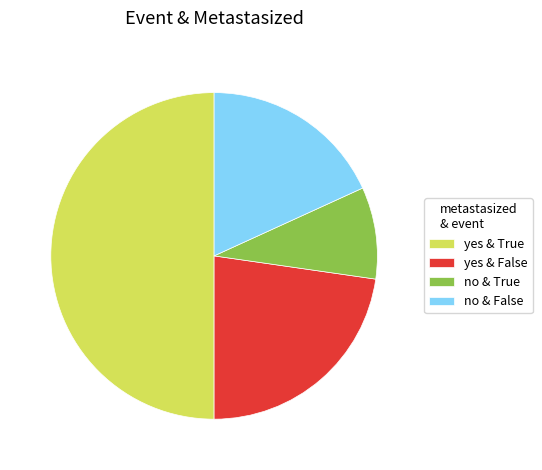

Rank the categories by value from highest to lowest.

yes & True, yes & False, no & False, no & True